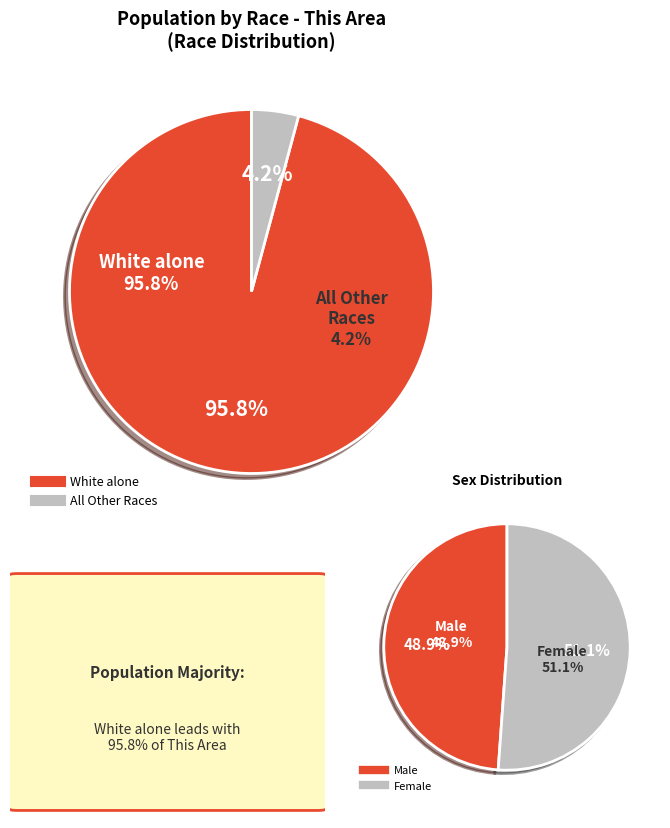

Which slice is the largest?

White alone